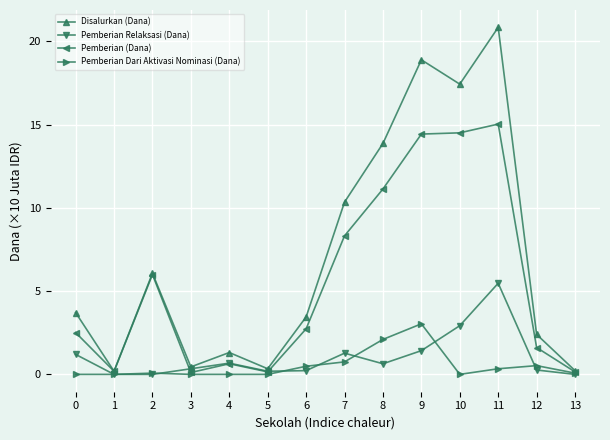

Between 3 and 12, which series saw the biggest shift?

Disalurkan (Dana)